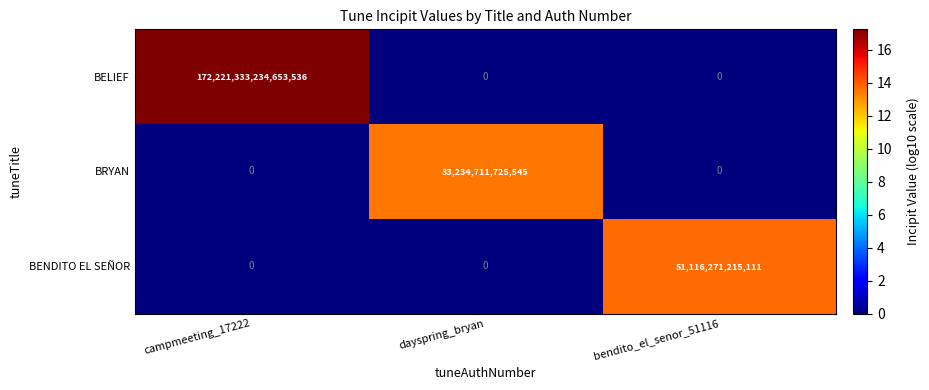

Count the BENDITO EL SEÑOR values in the range 0 to 51116271215111.

3